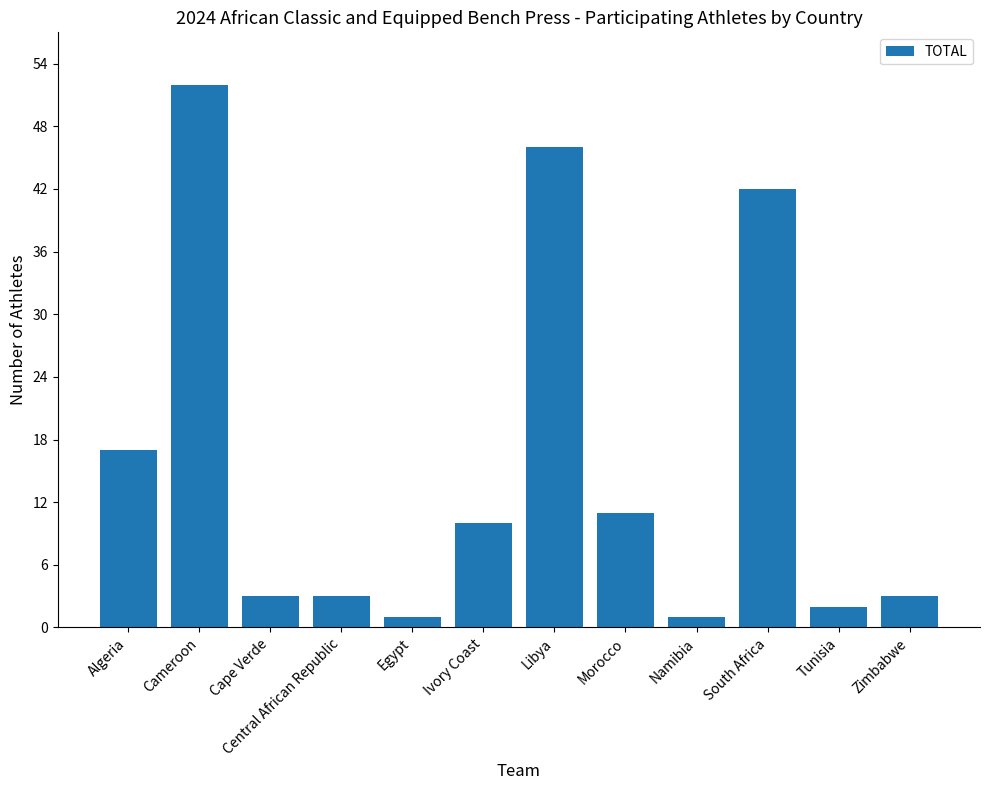

What is the change in value from Cape Verde to Tunisia?

-1